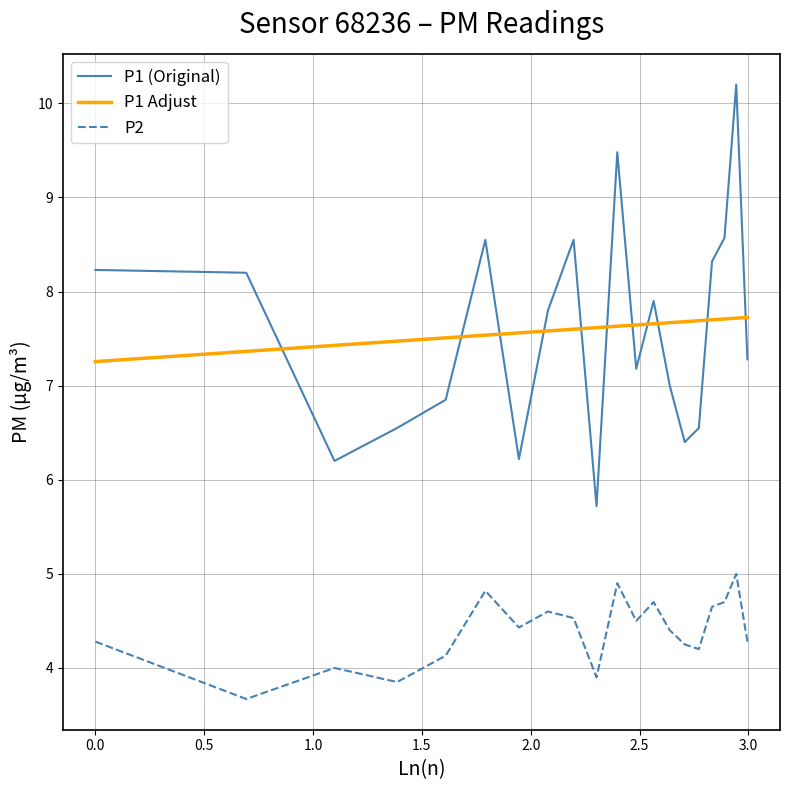

What is the difference between the maximum and minimum values in the P1 (Original) series?

4.5